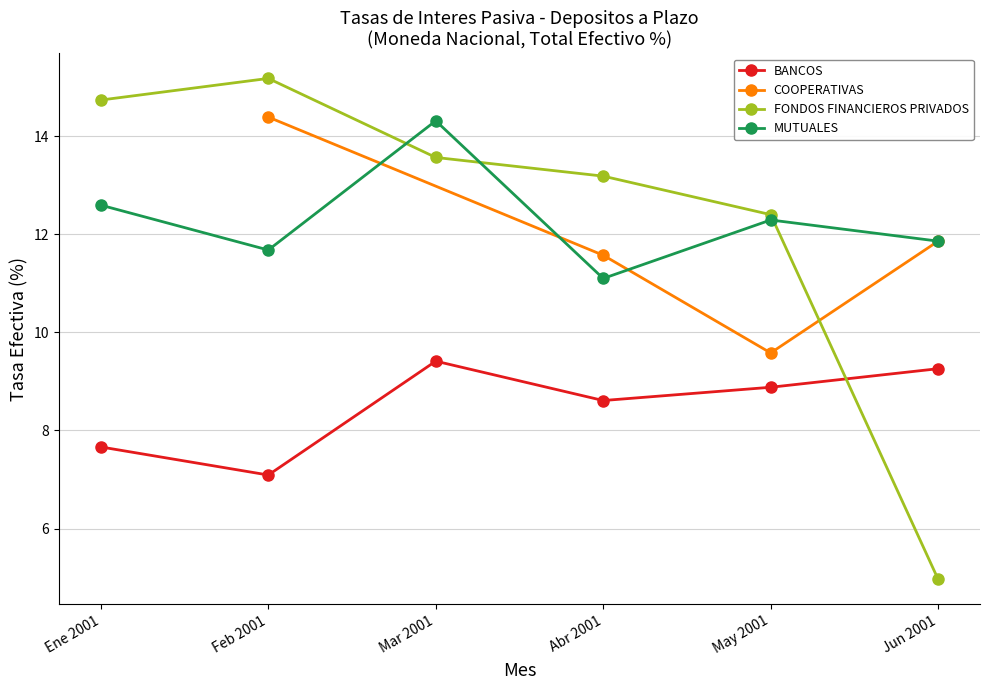

At which label does BANCOS first exceed 8?

Mar 2001